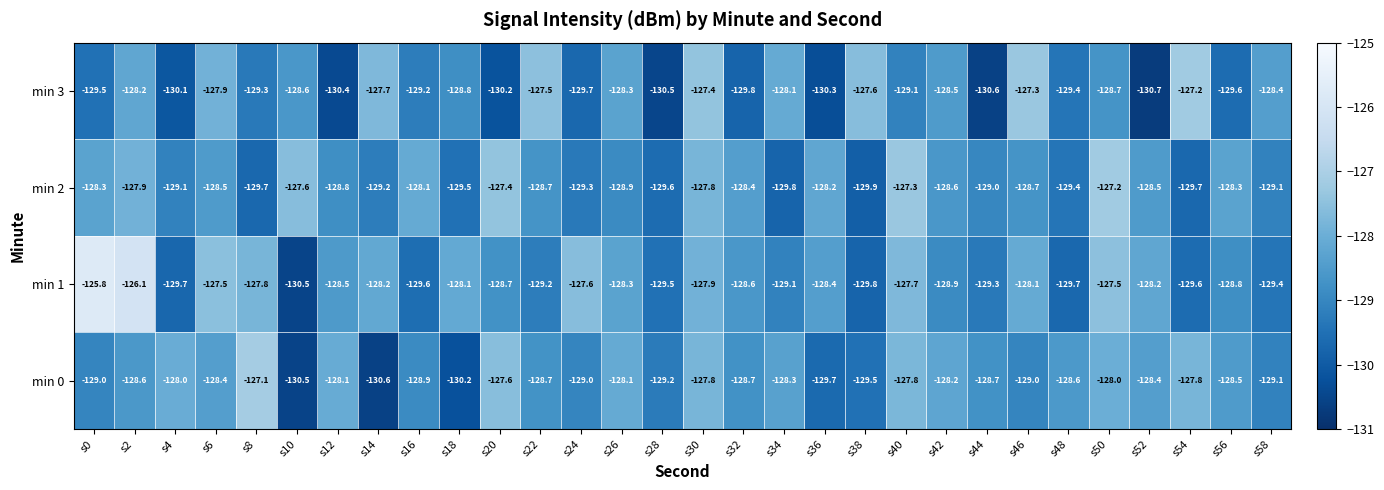

What is the difference between the second highest and second lowest values in the min 2 series?

2.5